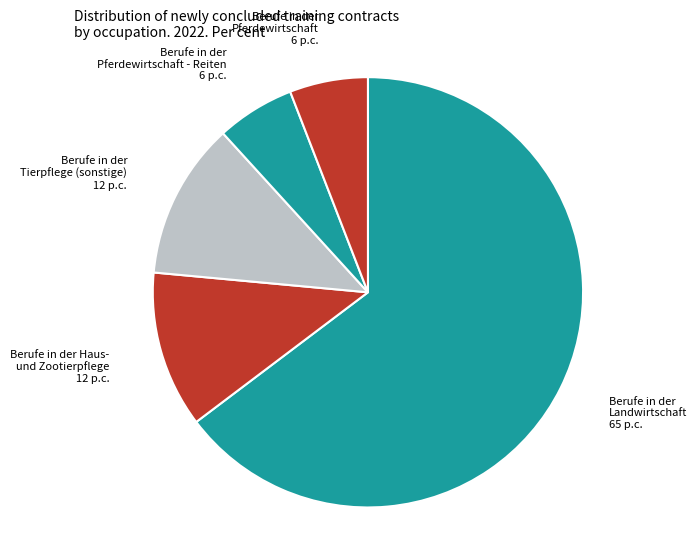

What is the majority slice?

Berufe in der Landwirtschaft